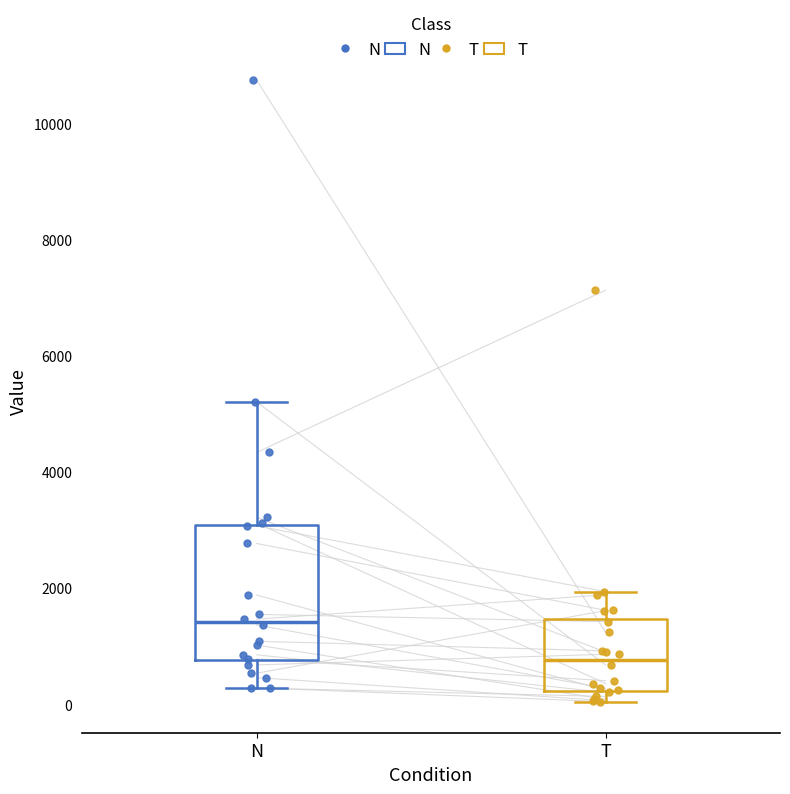

Reading left to right, read every box against the y-axis: the position of its median line, the range the box covers, and the ends of its whiskers. The values are not printed on the chart, so give them approximately, as read against the axis.

N: median 1400, box 800 to 3000, whiskers 200 to 5200
T: median 800, box 200 to 1400, whiskers 0 to 2000